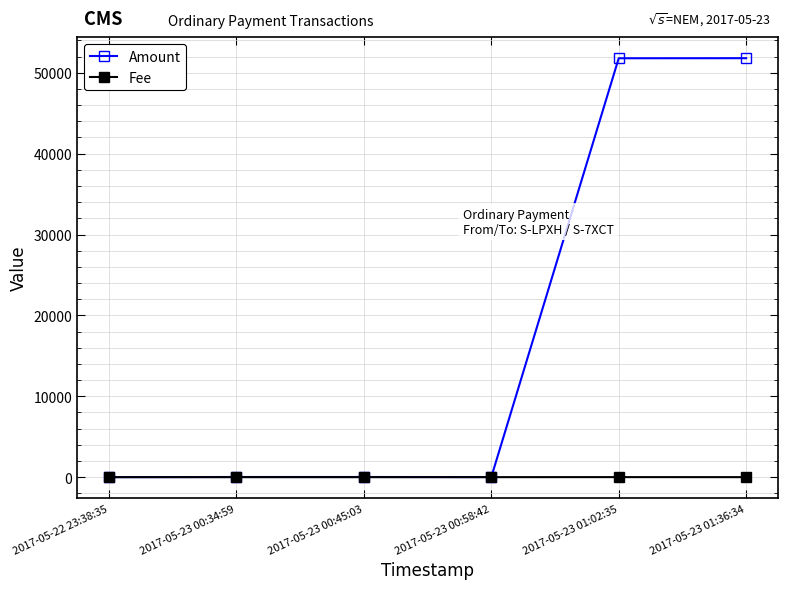

Which series has the largest total across all categories?

Amount